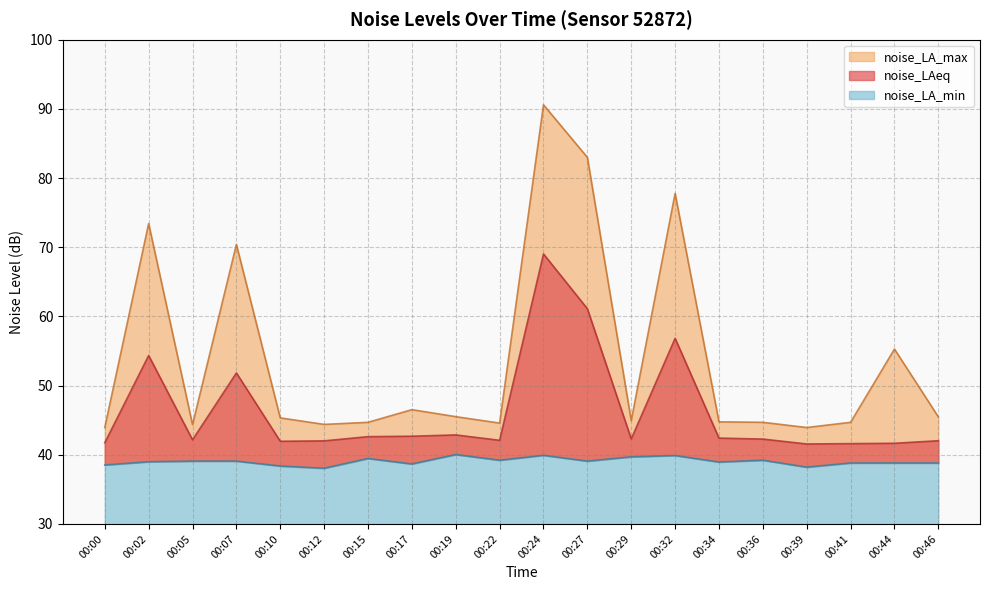

What is the difference between the noise_LA_min values at 00:07 and 00:32?

0.8